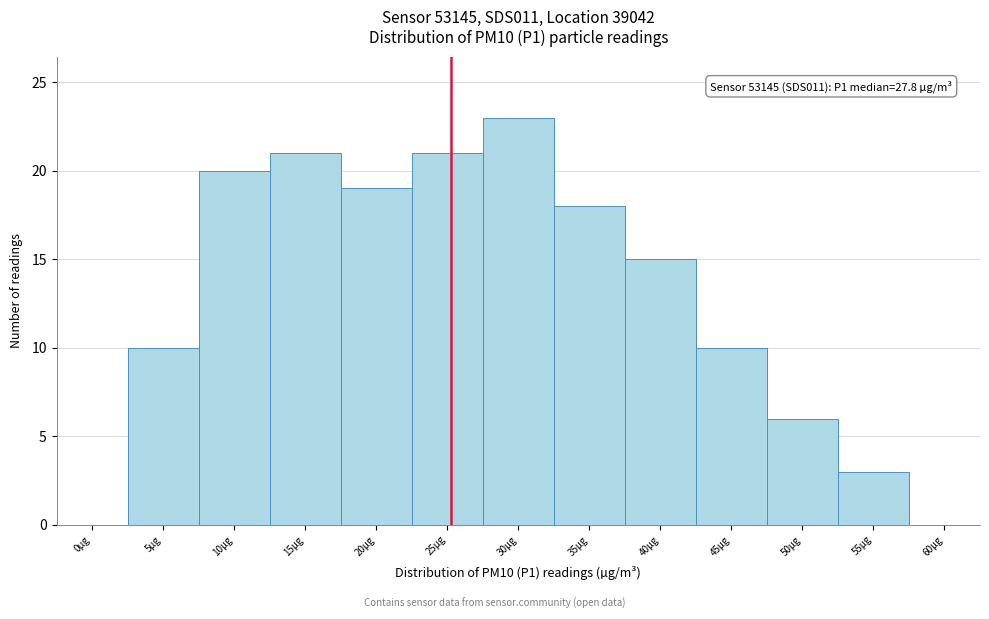

Reading left to right, transcribe all the data shown in this chart.

0µg=0	5µg=10	10µg=20	15µg=21	20µg=19	25µg=21	30µg=23	35µg=18	40µg=15	45µg=10	50µg=6	55µg=3	60µg=0